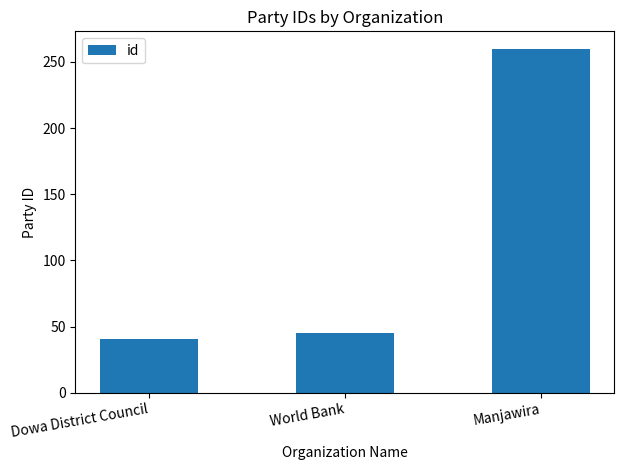

List the labels in order of value, smallest first.

Dowa District Council, World Bank, Manjawira